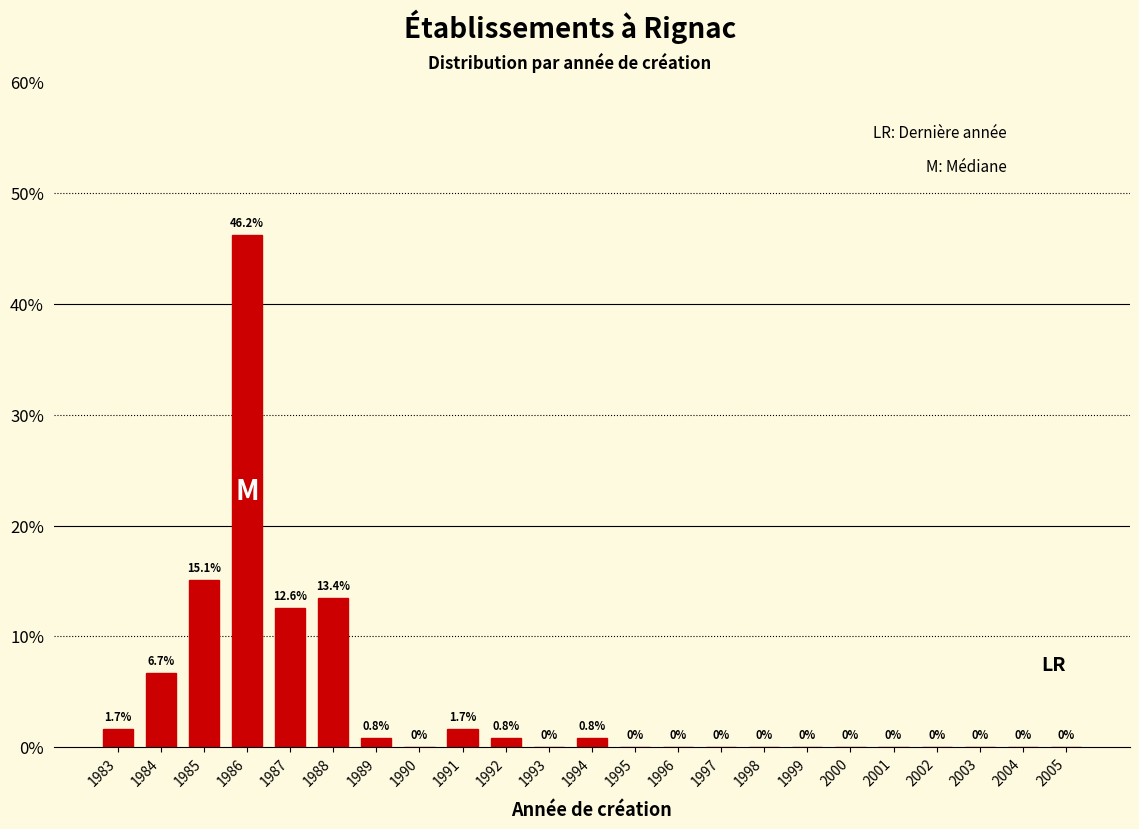

Reading left to right, transcribe all the data shown in this chart.

1983=1.7	1984=6.7	1985=15.1	1986=46.2	1987=12.6	1988=13.4	1989=0.8	1990=0.0	1991=1.7	1992=0.8	1993=0.0	1994=0.8	1995=0.0	1996=0.0	1997=0.0	1998=0.0	1999=0.0	2000=0.0	2001=0.0	2002=0.0	2003=0.0	2004=0.0	2005=0.0